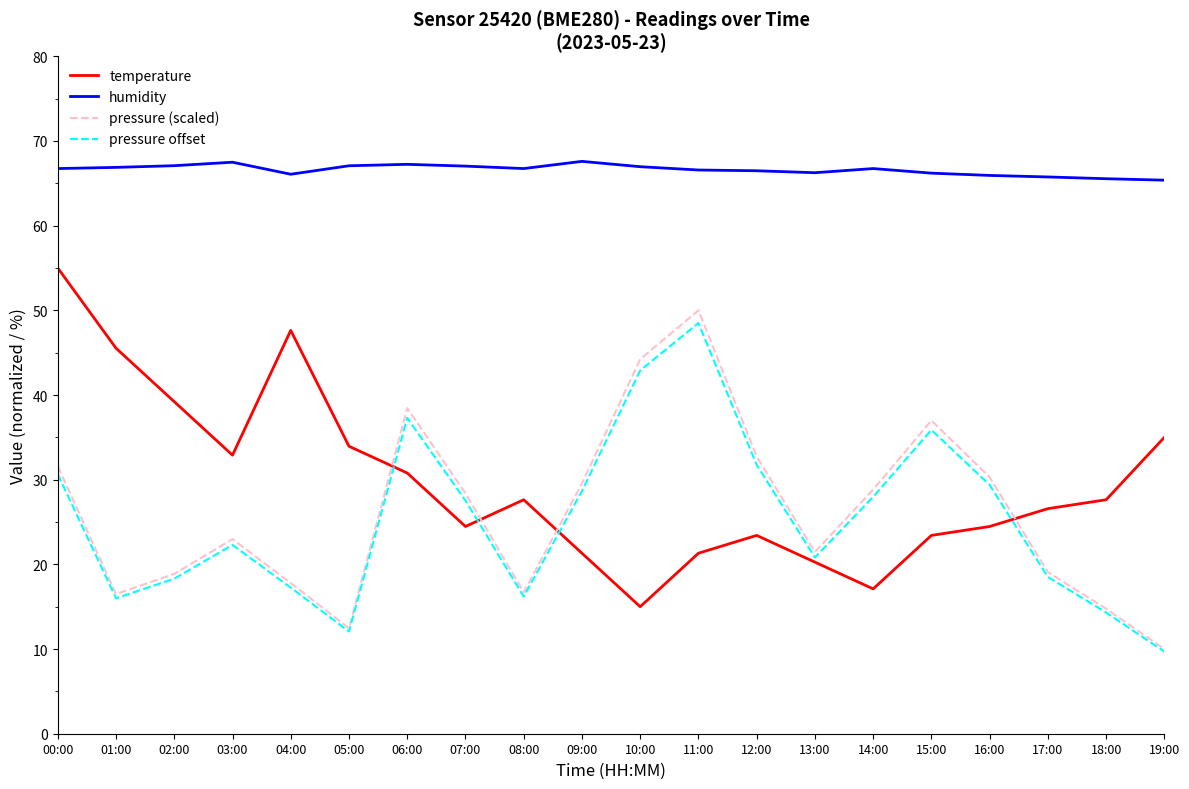

Which category has the lowest value in the pressure (scaled) series?

19:00